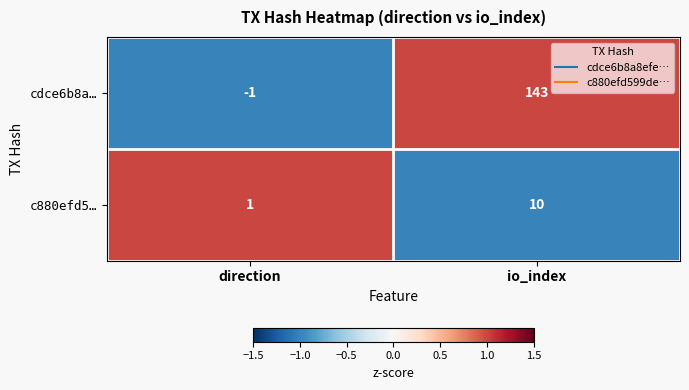

What is the greatest value displayed?

143